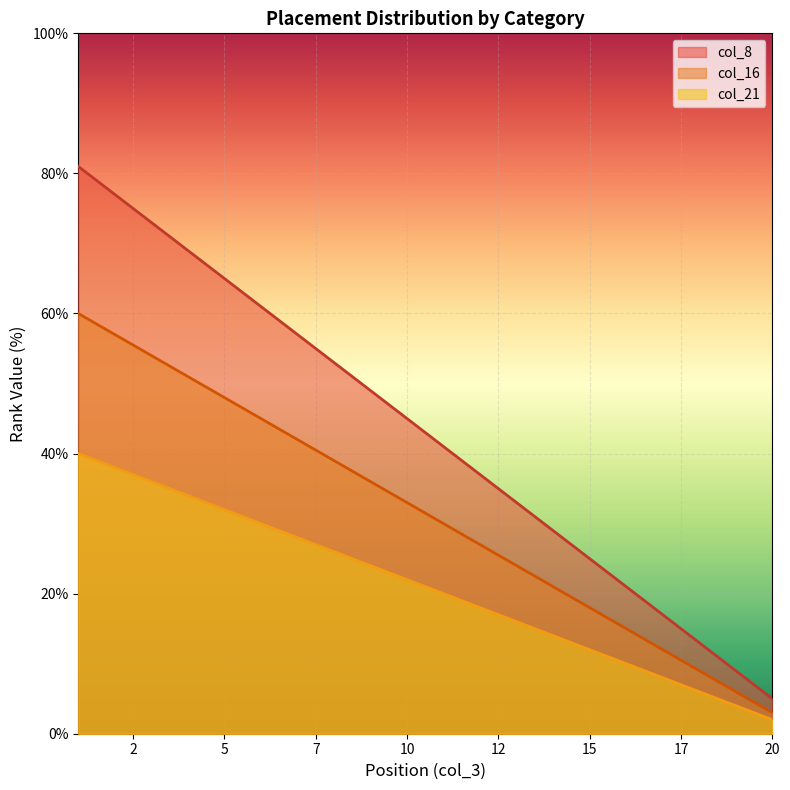

List the series in order of their peak value, lowest first.

col_21, col_16, col_8